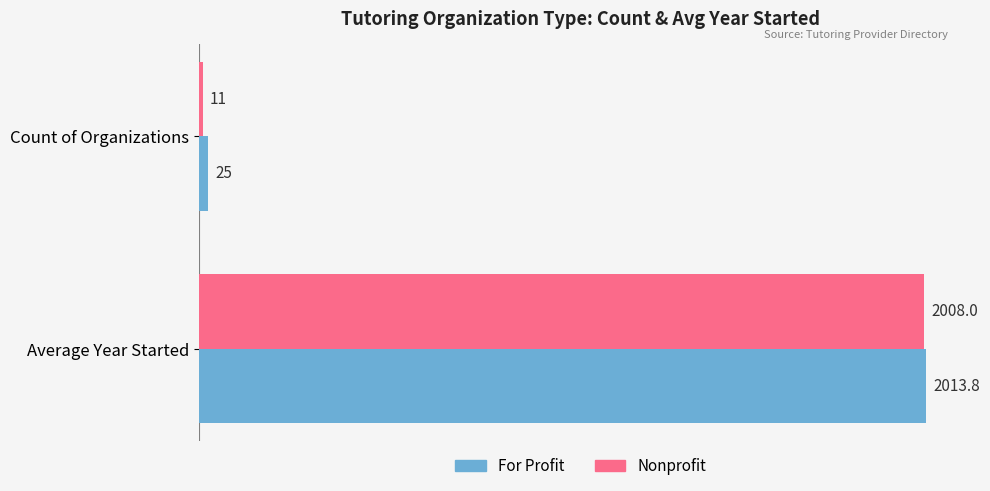

At which category is the sum across all series the highest?

Average Year Started